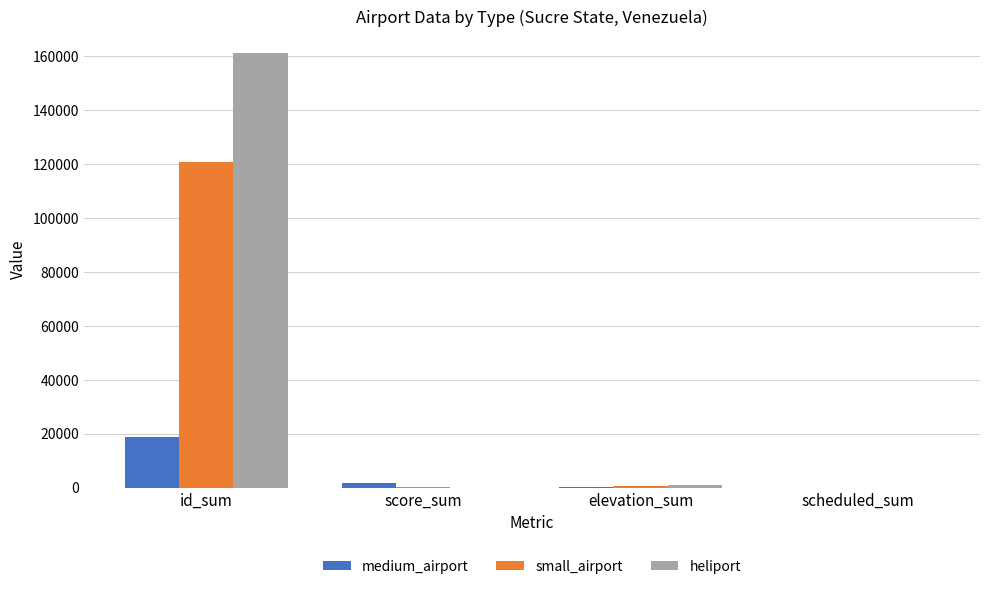

What is the highest value of the heliport series?

161230